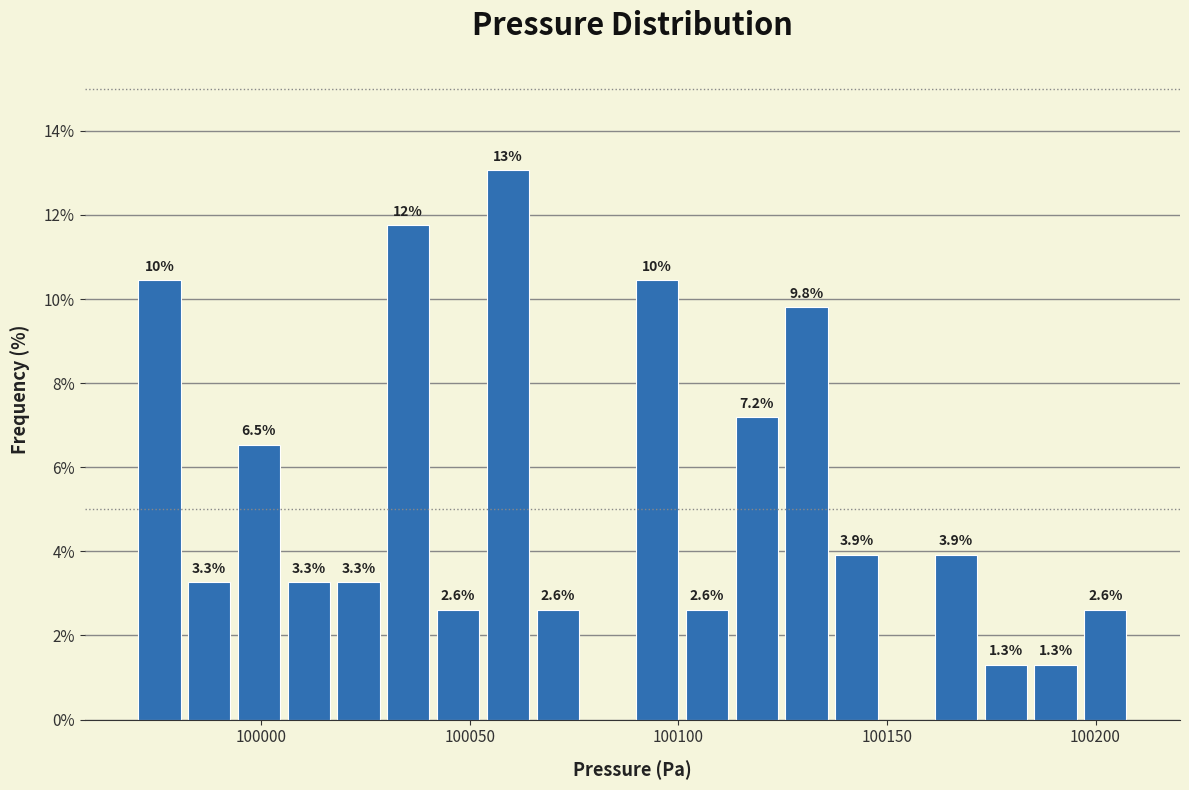

Read against the x-axis, roughly where is the centre of the tallest bar?

100060